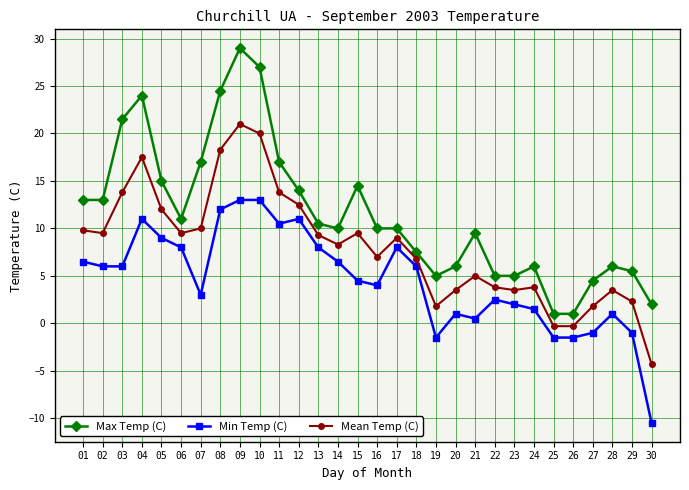

Count the number of data series in this chart.

3